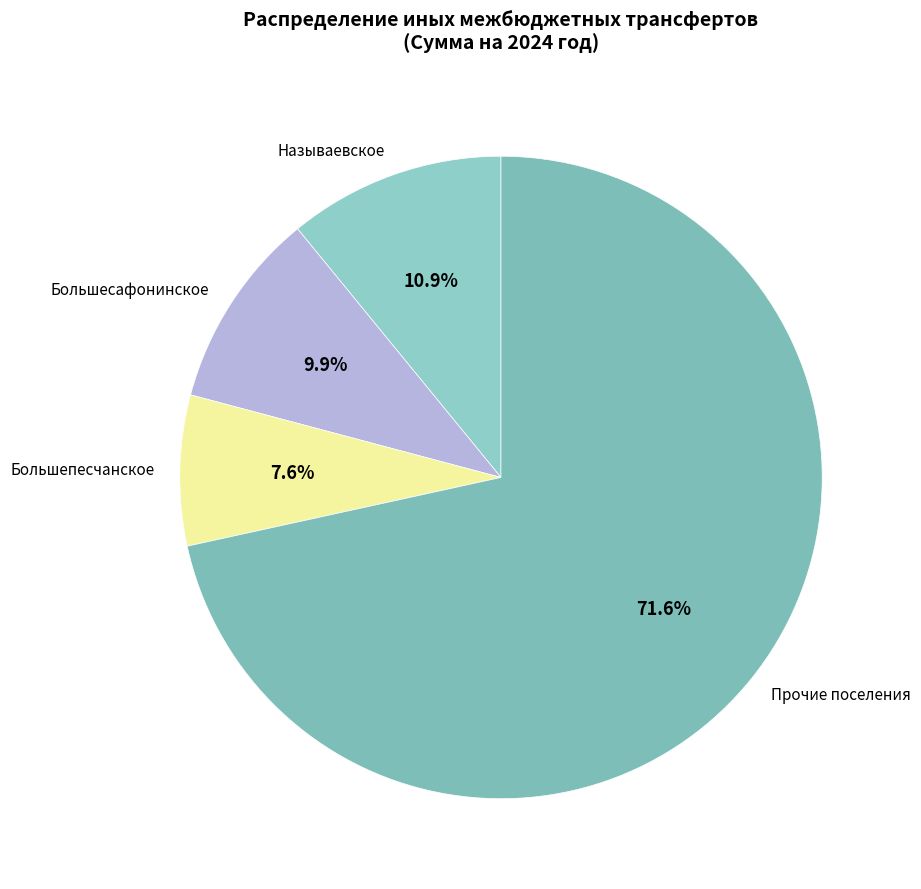

Between Большепесчанское and Прочие поселения, which is larger?

Прочие поселения